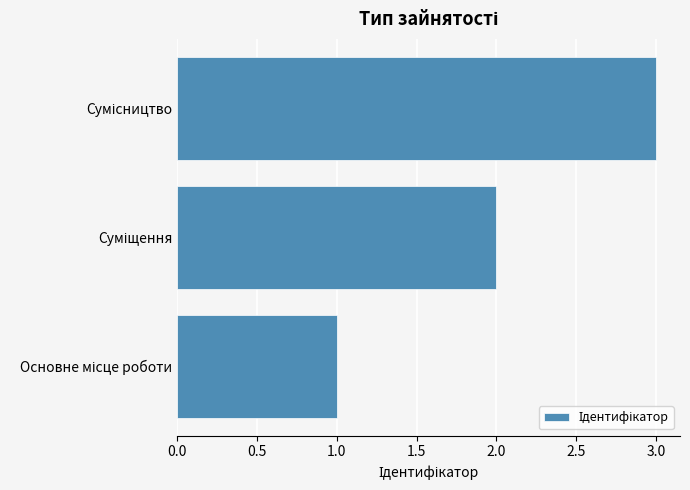

What is the maximum value shown in the chart?

3